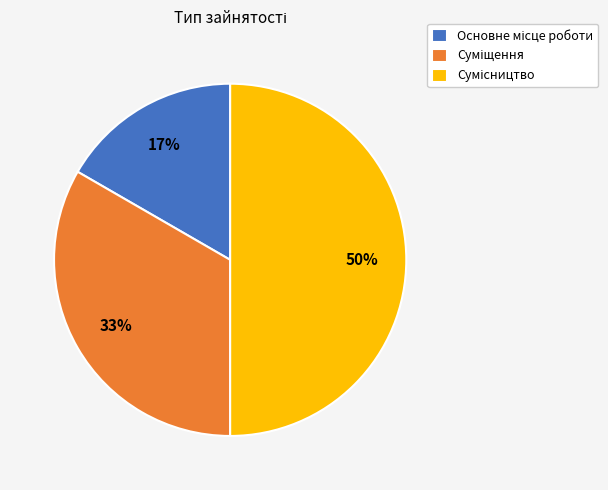

To the nearest percent, what is the average slice percentage?

33%